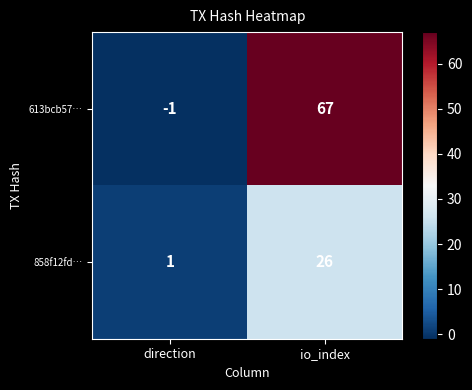

What value does the 858f12fd… series have at io_index?

26